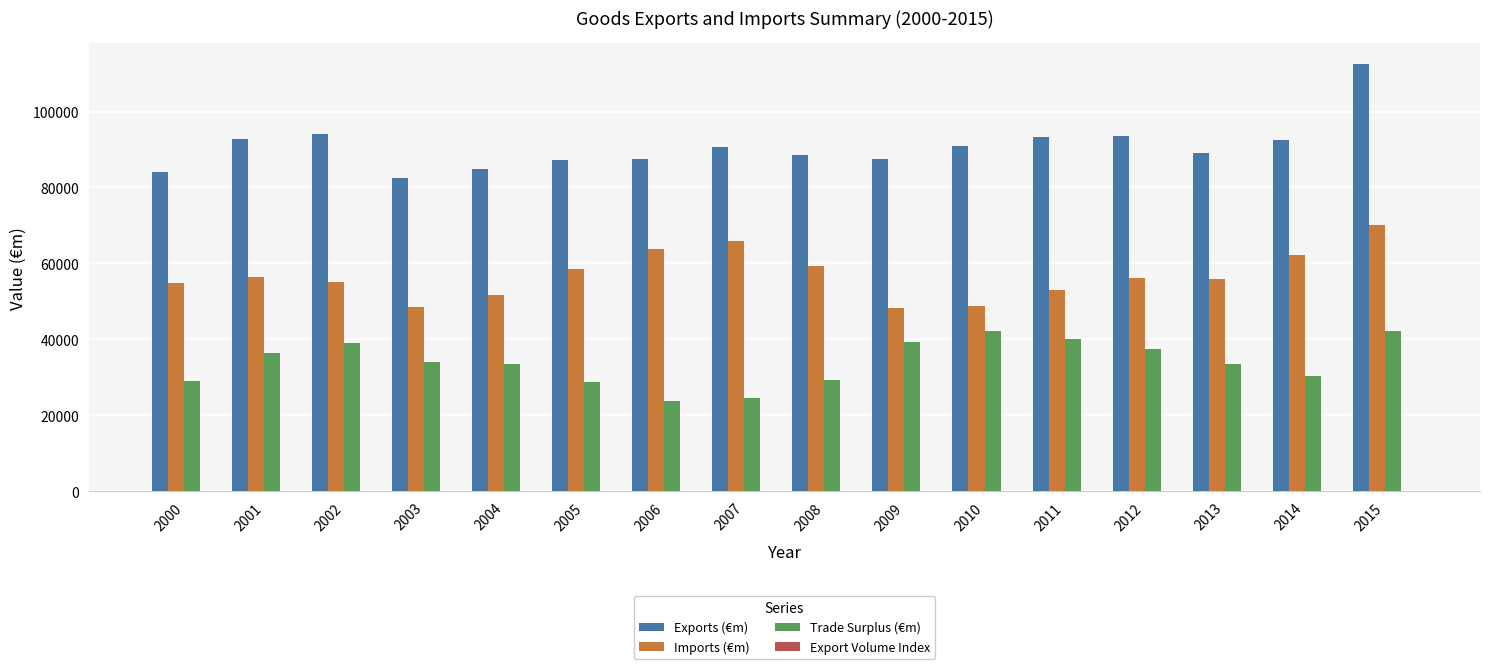

The value of Imports (€m) at 2000 is 34347.3. True or false?

False